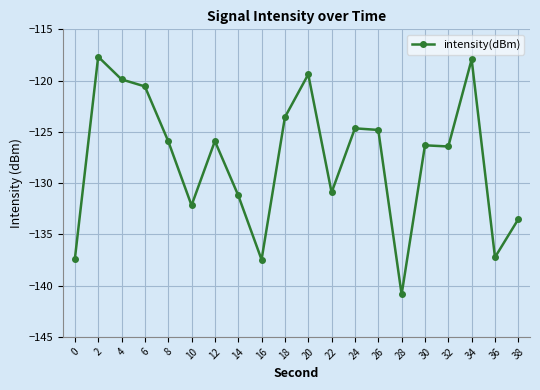

The chart shows a value of -131.2 at 14. True or false?

True